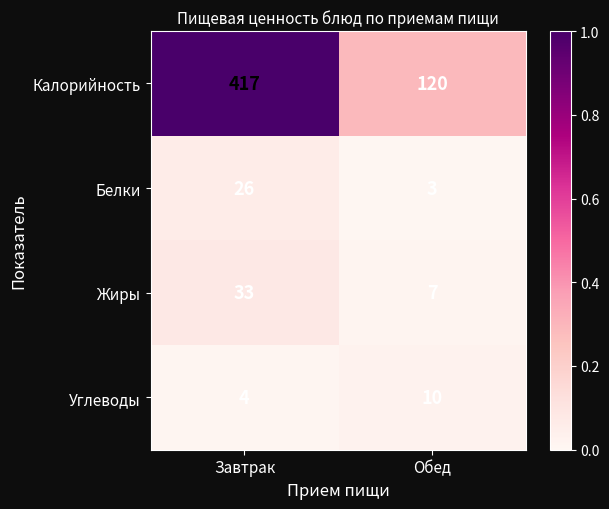

At Обед, list the series in order from largest to smallest.

Калорийность, Углеводы, Жиры, Белки